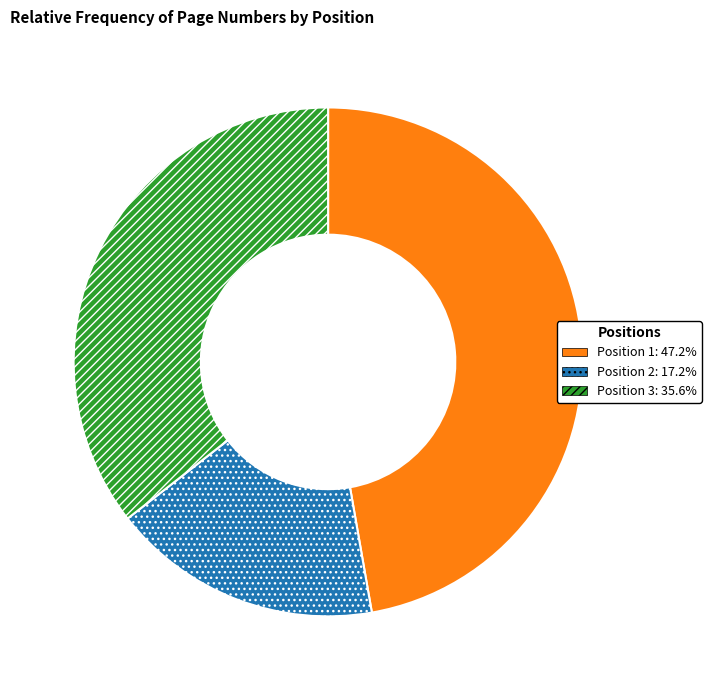

Does any single category account for the majority?

No